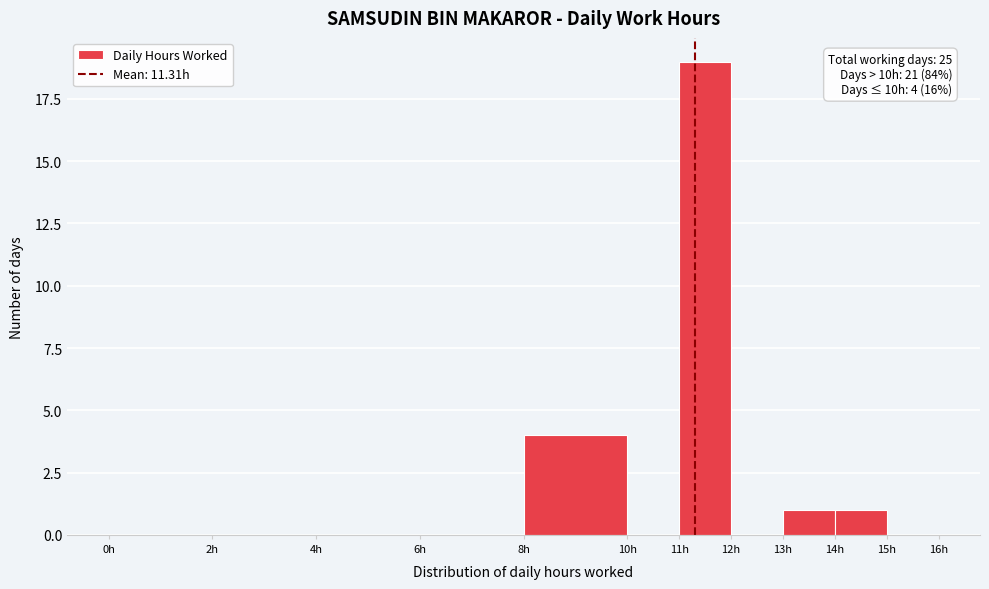

Over which range of the x-axis is the bar tallest?

11 to 12